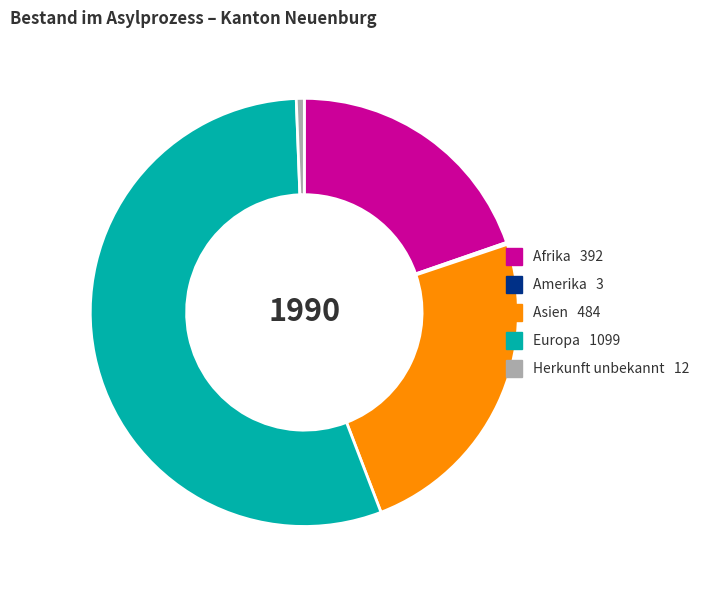

Does any single category account for the majority?

Yes